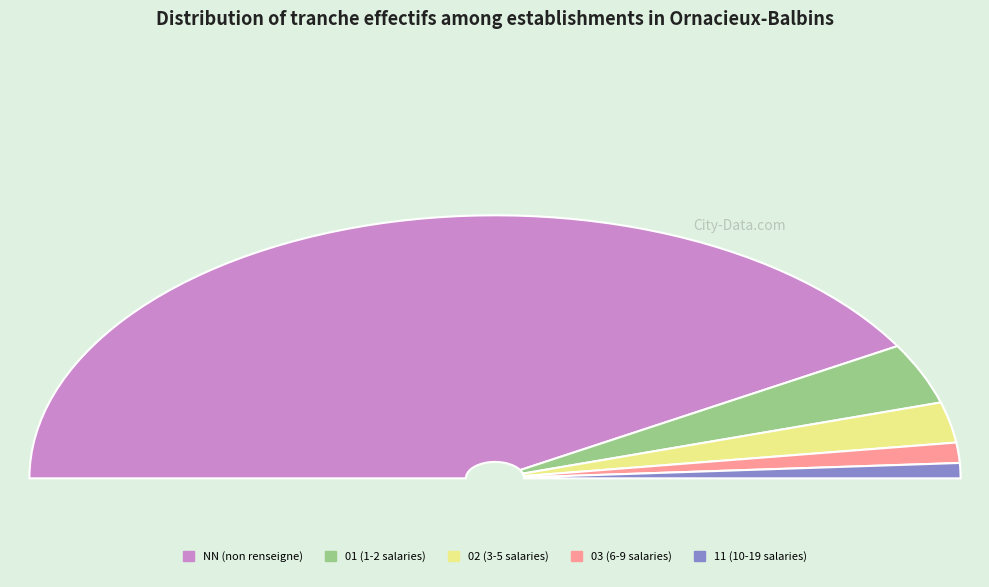

To the nearest percent, what portion does 01 represent?

7%